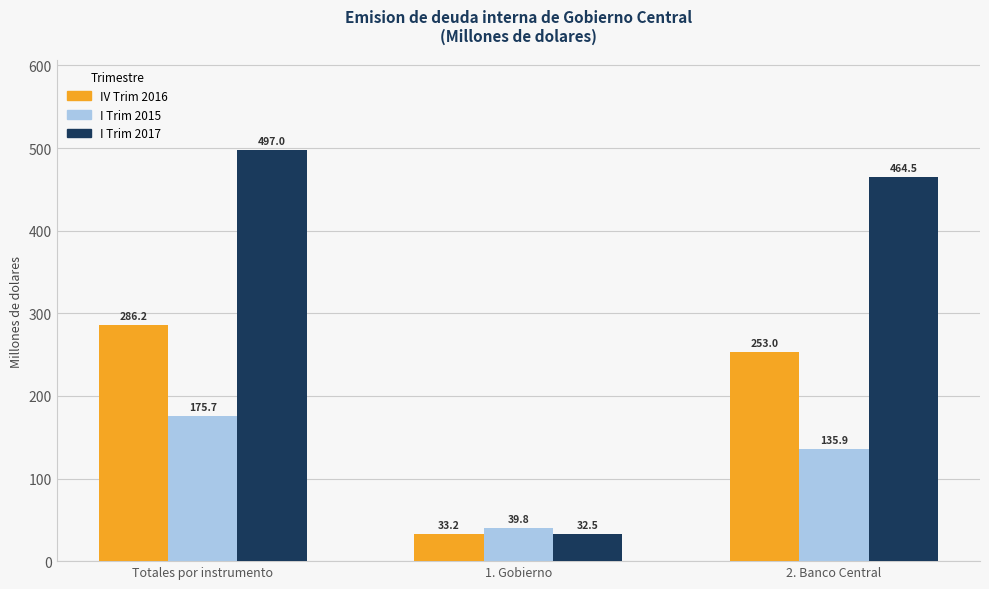

Rank the series by their maximum value, from lowest to highest.

I Trim 2015, IV Trim 2016, I Trim 2017